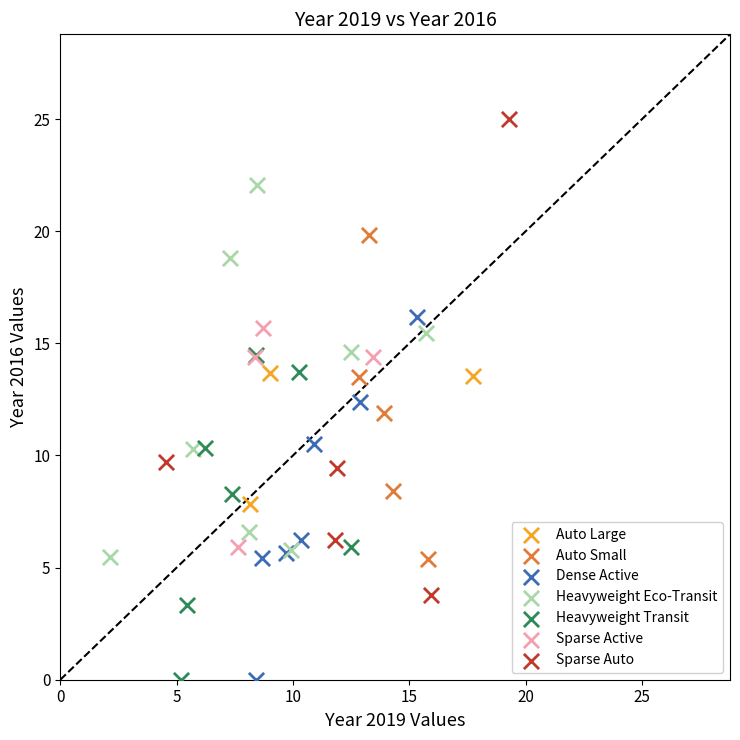

Which series has the widest spread of Y values?

Sparse Auto